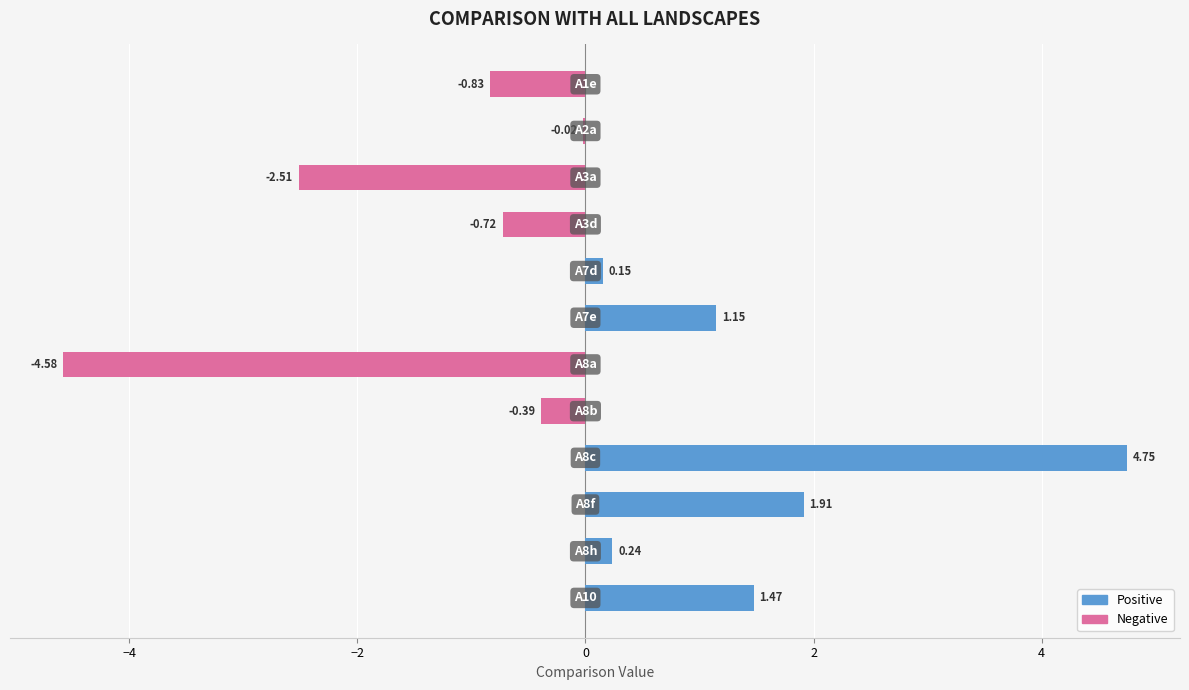

What is the sum of all values?

0.6